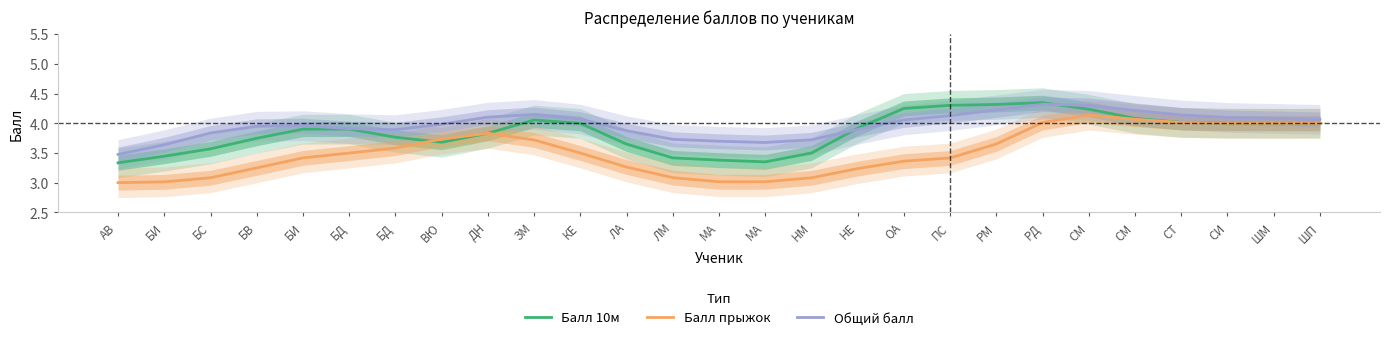

What is the highest value of the Общий балл series?

4.3